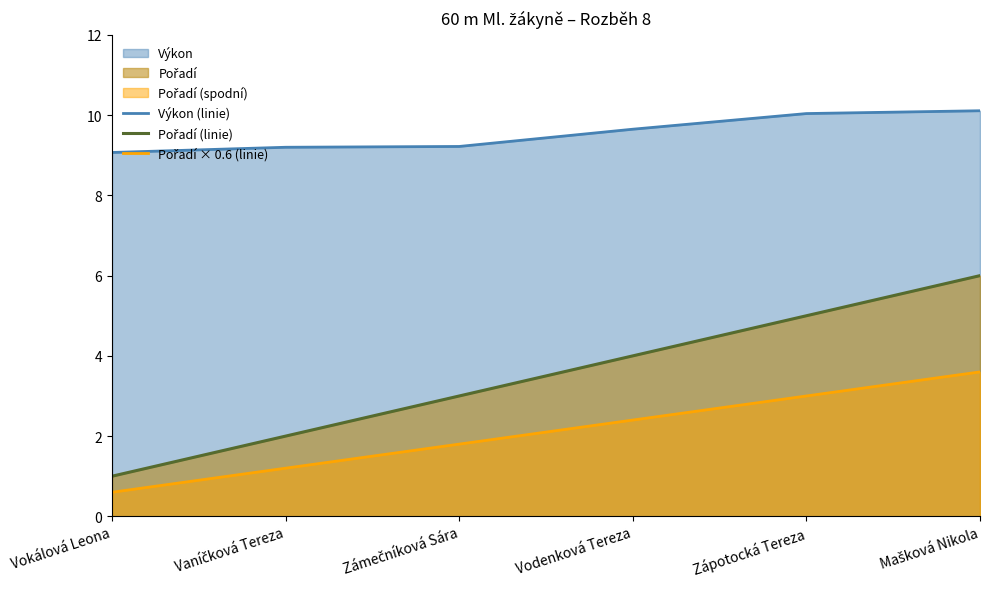

What is the minimum value shown in the chart?

0.6